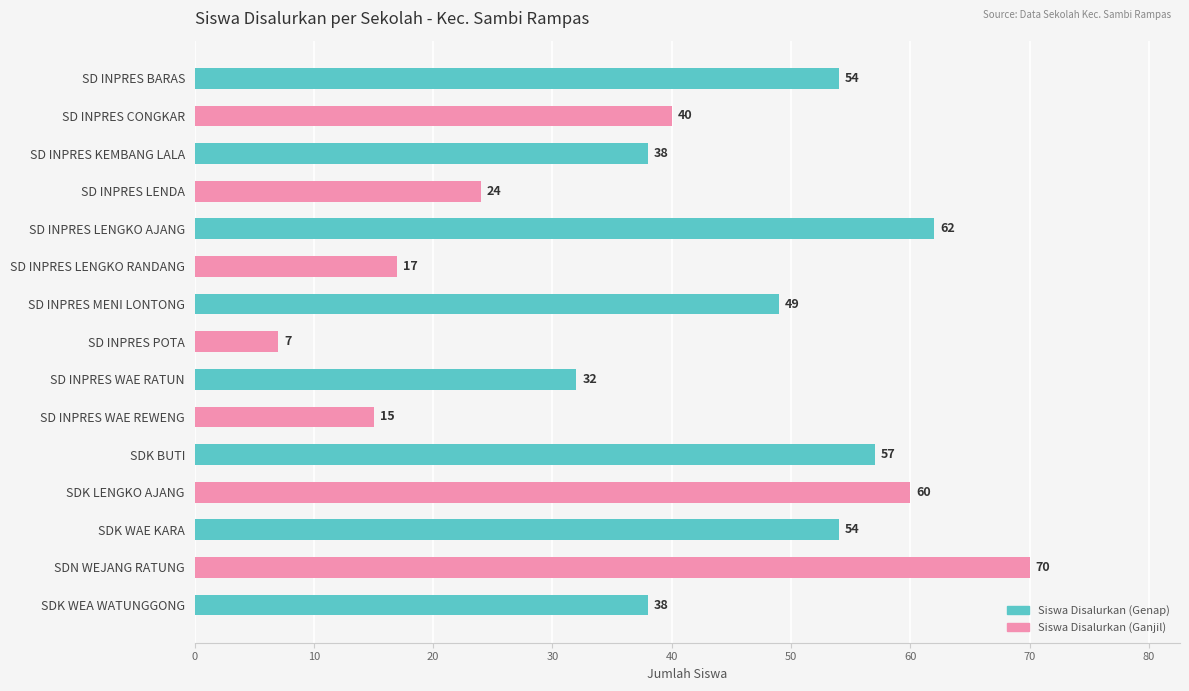

At which category does the chart reach its minimum across all series?

SD INPRES POTA